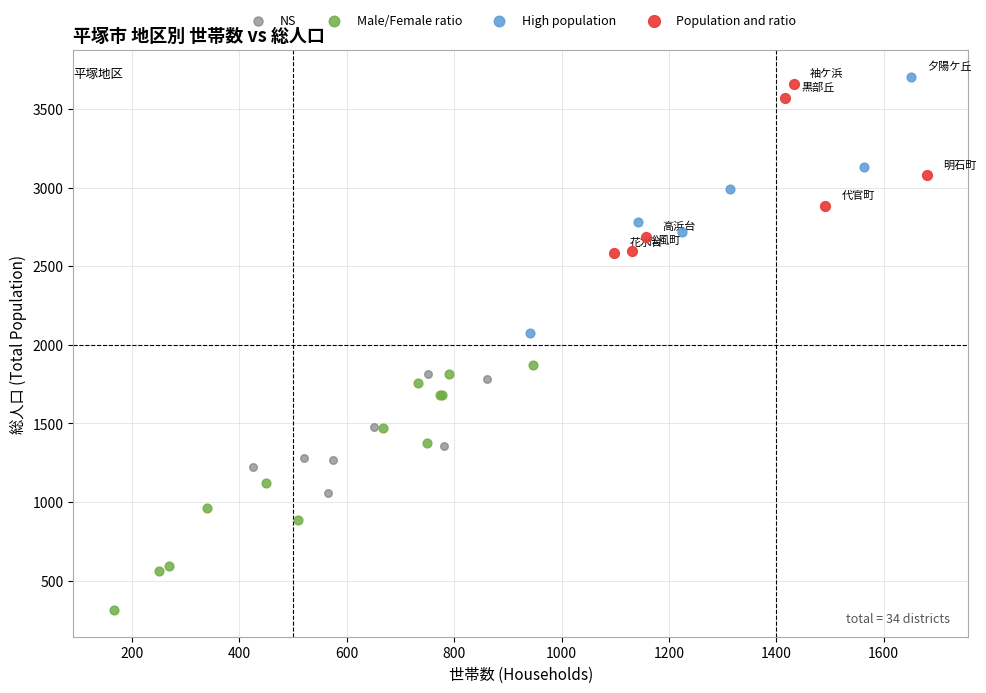

Which series contains the lowest Y value?

Male/Female ratio